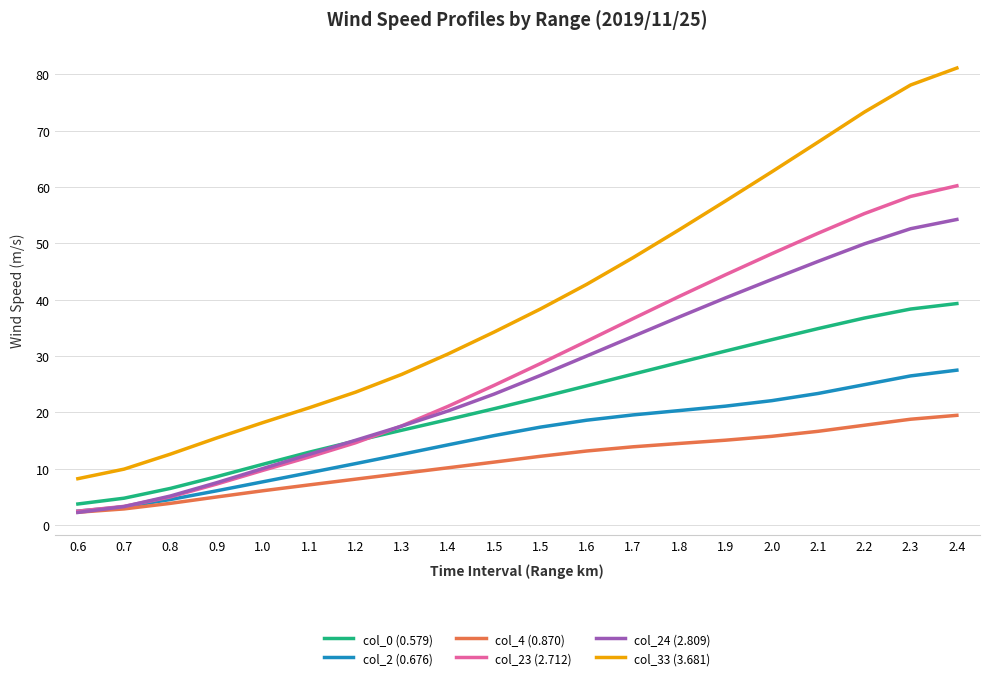

What is the label of the 8th point from the right?

1.7